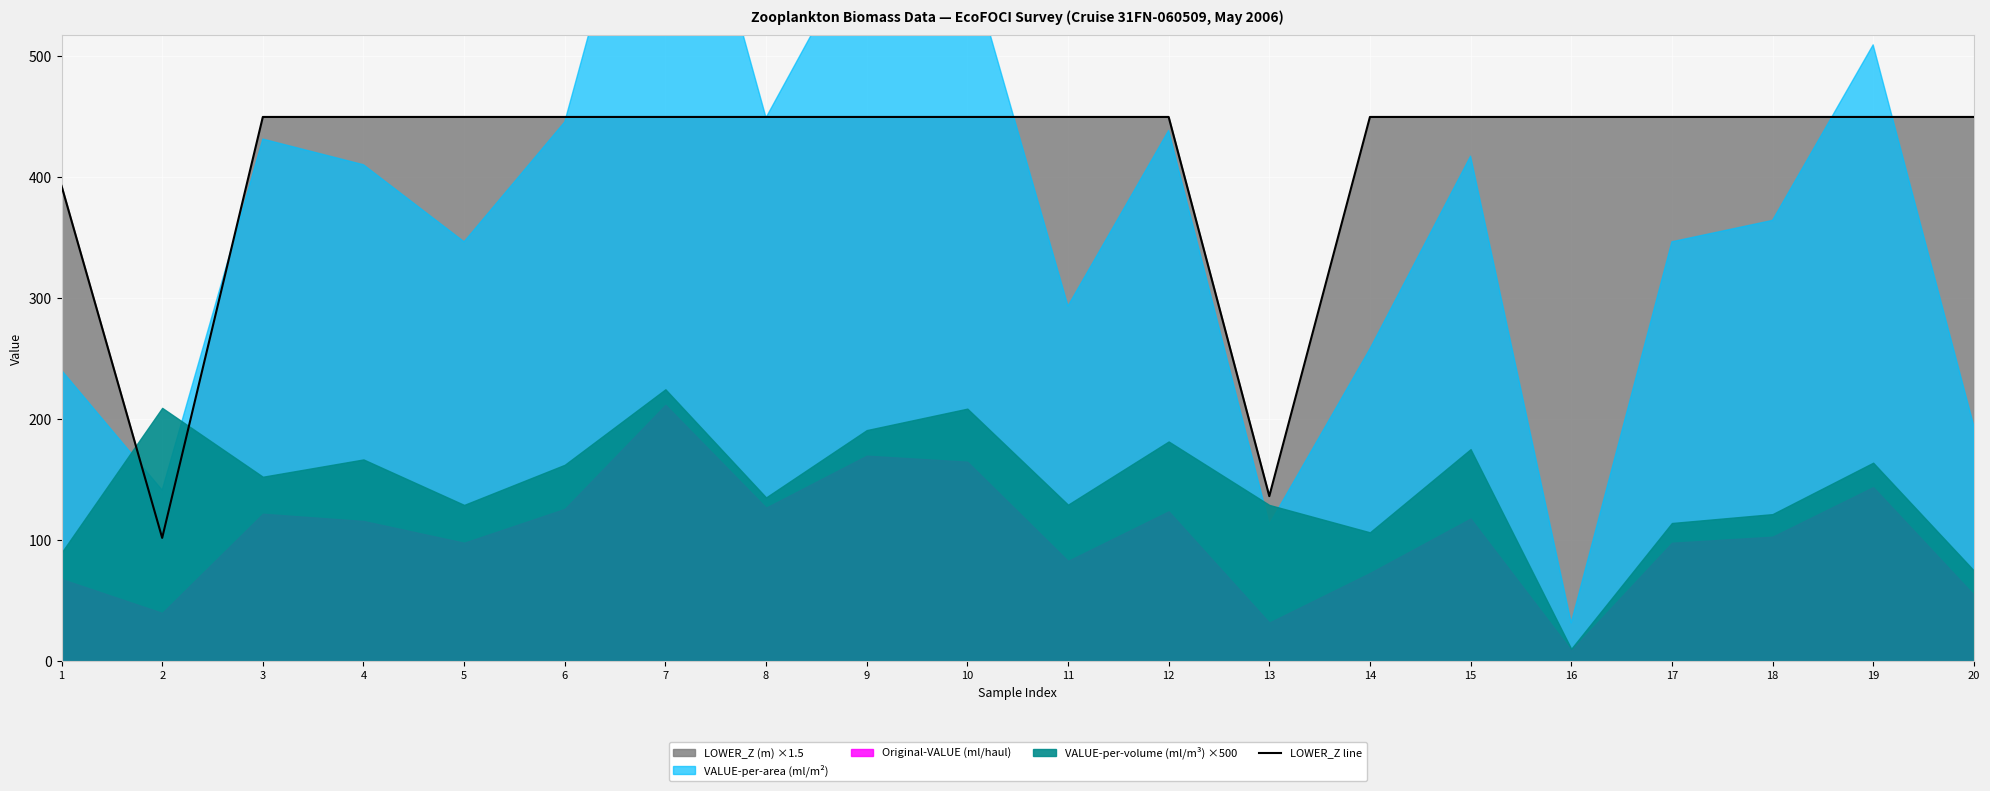

Rank the categories by value from lowest to highest.

2, 13, 1, 3, 4, 5, 6, 7, 8, 9, 10, 11, 12, 14, 15, 16, 17, 18, 19, 20